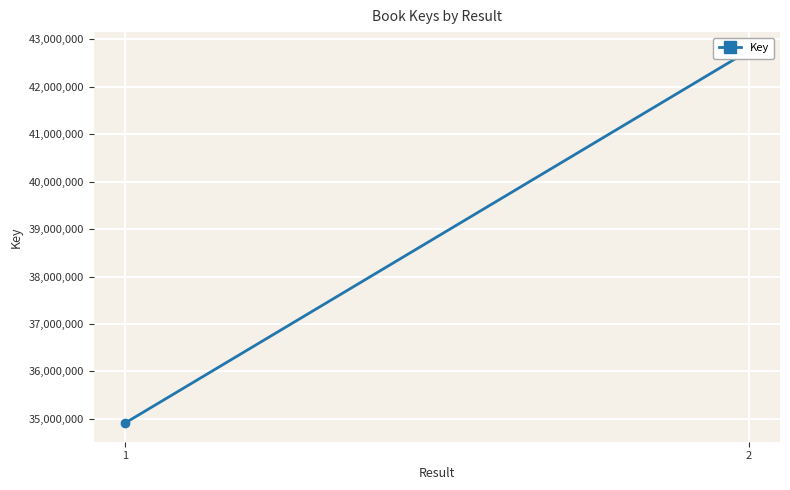

Reading left to right, what are all the values shown in this chart?

34911234	42758148